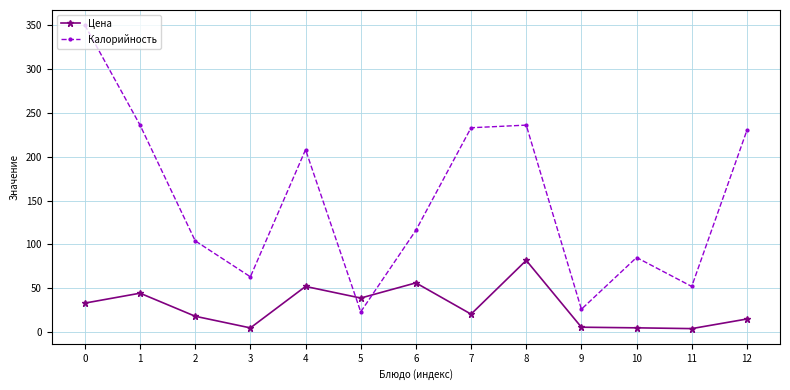

Between which two adjacent categories do Калорийность and Цена first intersect?

4 and 5